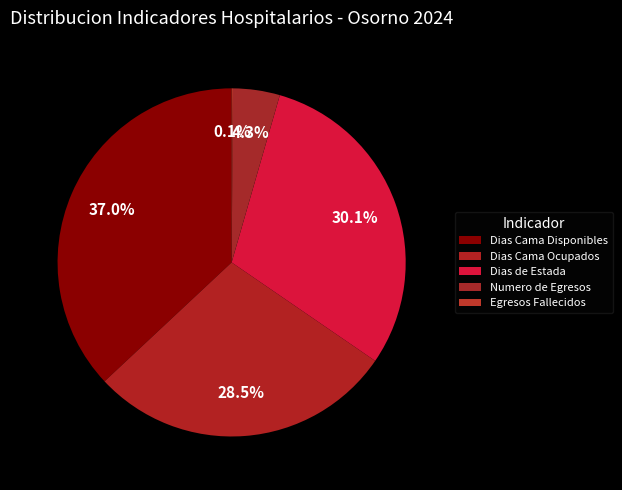

What percentage is the Numero de Egresos slice, to the nearest percent?

4%